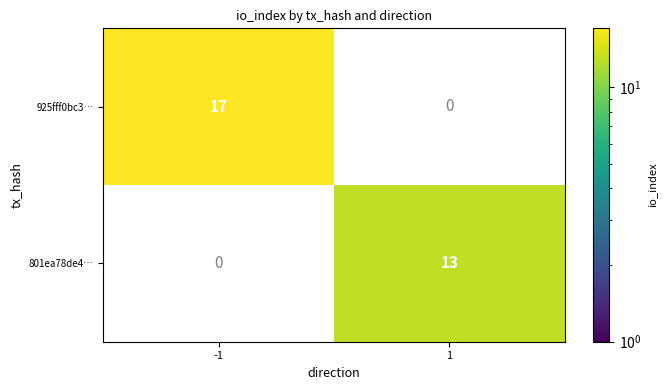

Is it true that 925fff0bc3… equals 4 at -1?

False